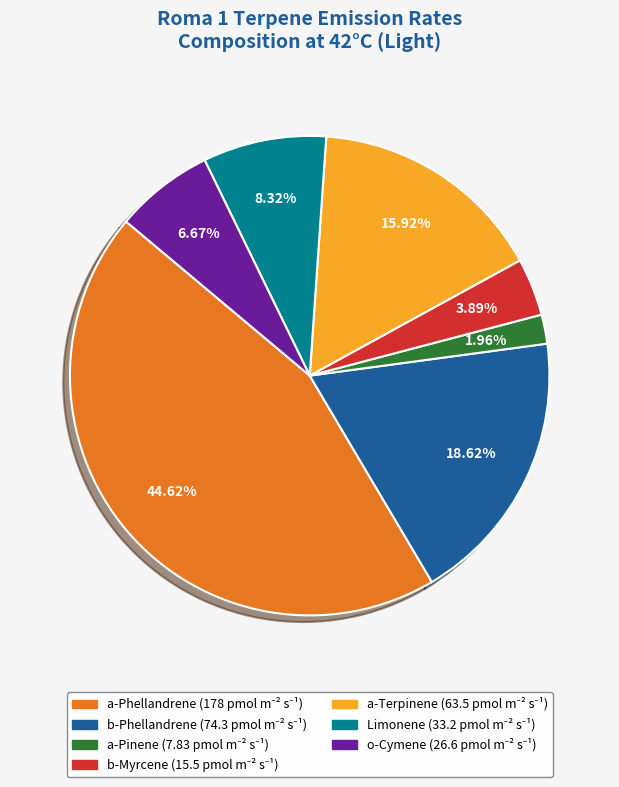

What is the smallest slice in the pie chart?

a-Pinene